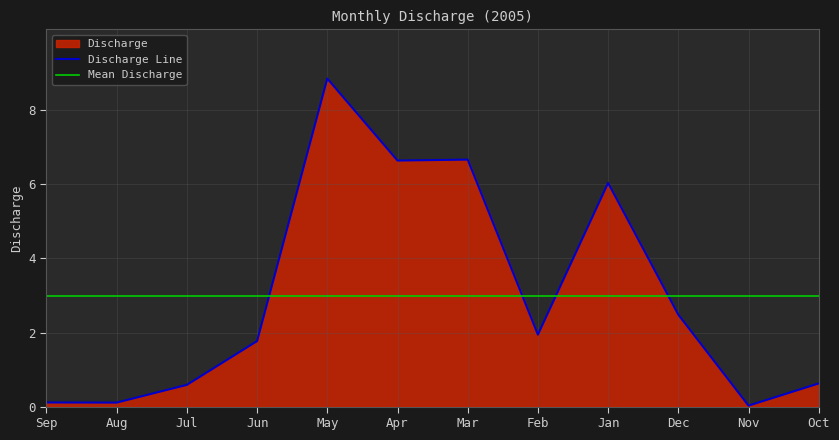

Is it true that the value at Aug is 0.1?

True